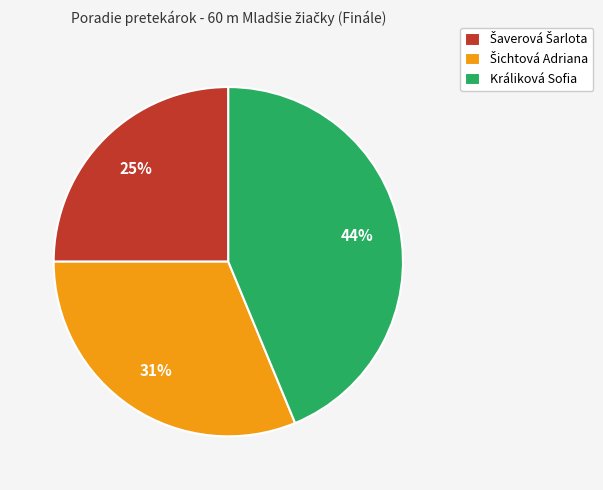

The Králiková Sofia slice represents 33% of the pie. True or false?

False